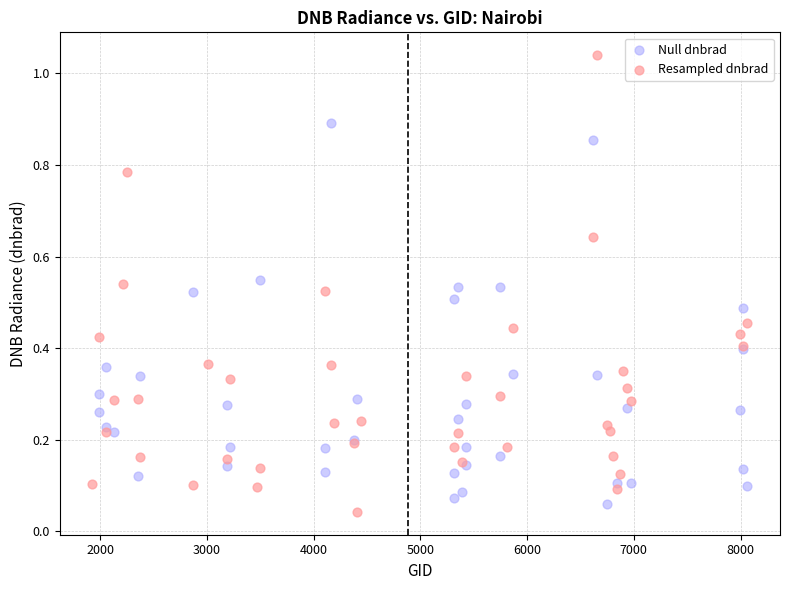

Which series has the largest Y range (max minus min)?

Resampled dnbrad